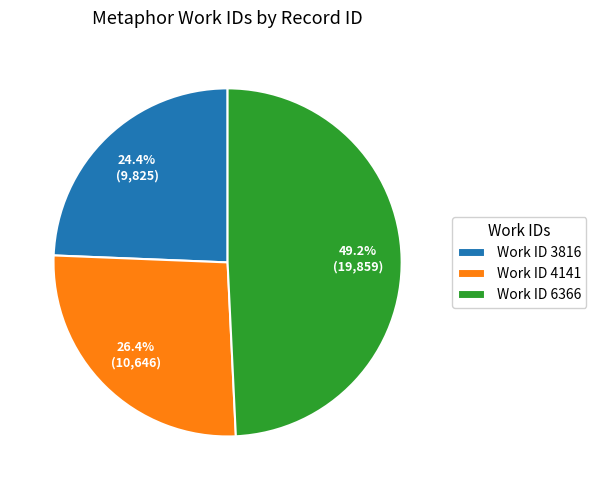

Combined, do Work ID 4141 and Work ID 3816 account for over 50%?

Yes